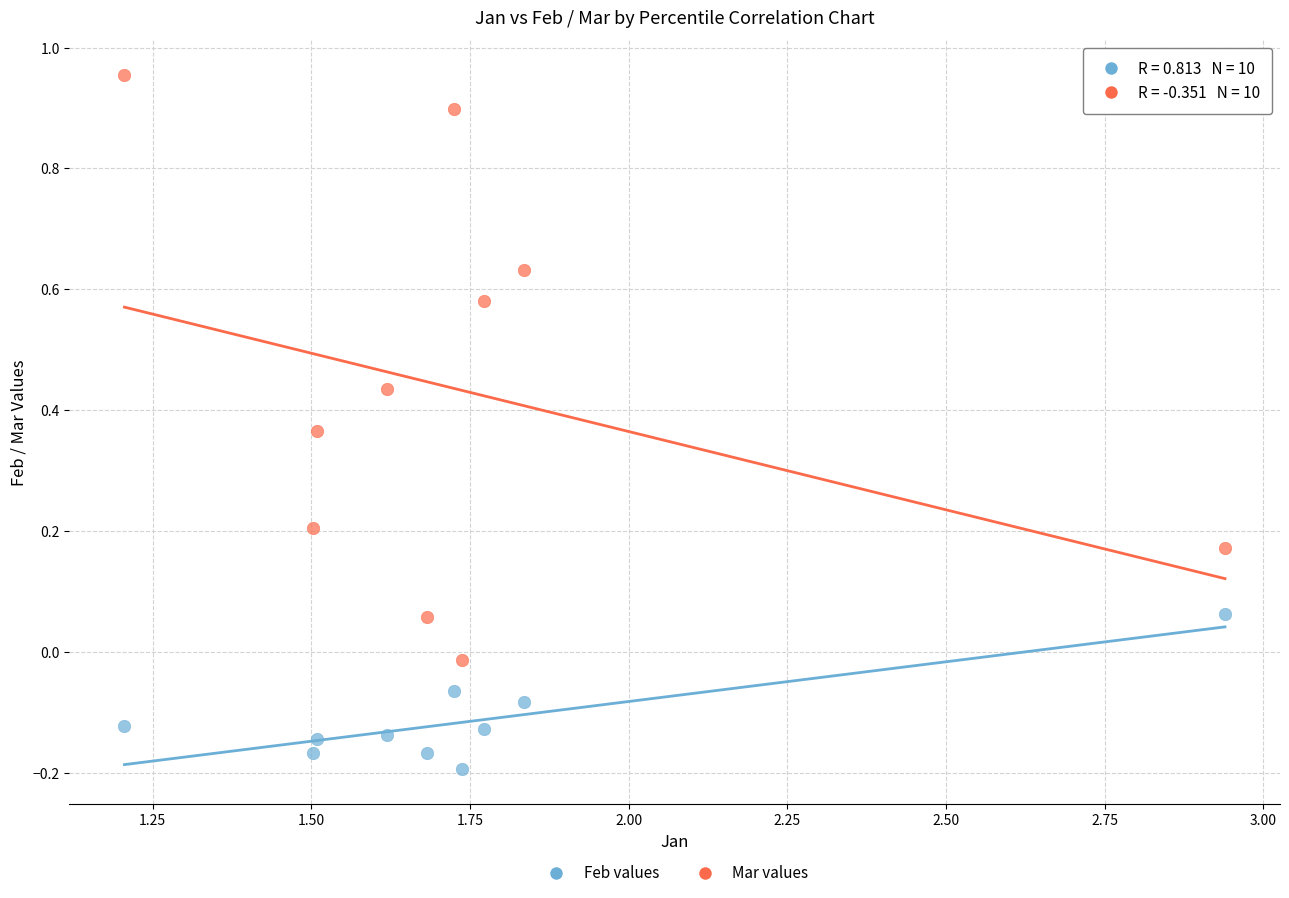

Across all data points, what is the range of X values (max minus min)?

1.7